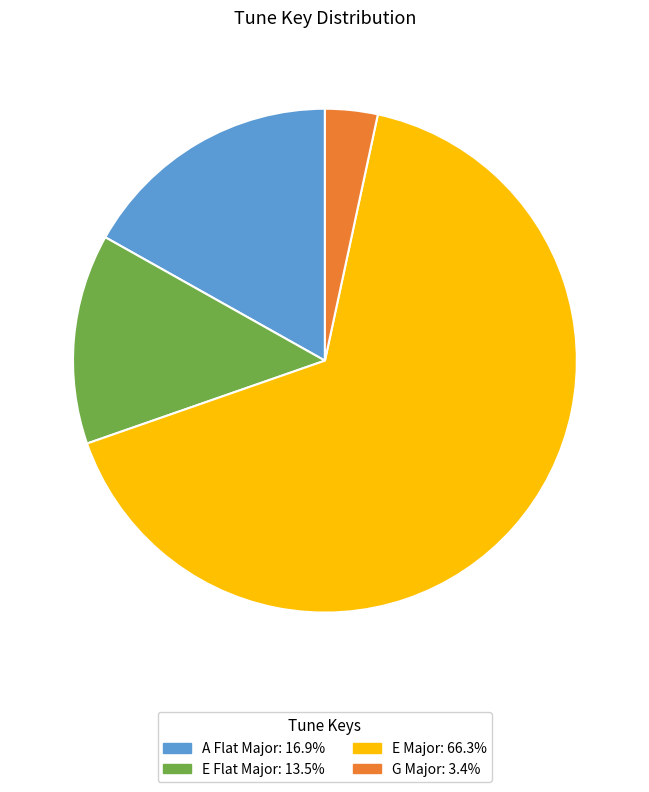

Is there a majority slice in this chart?

Yes